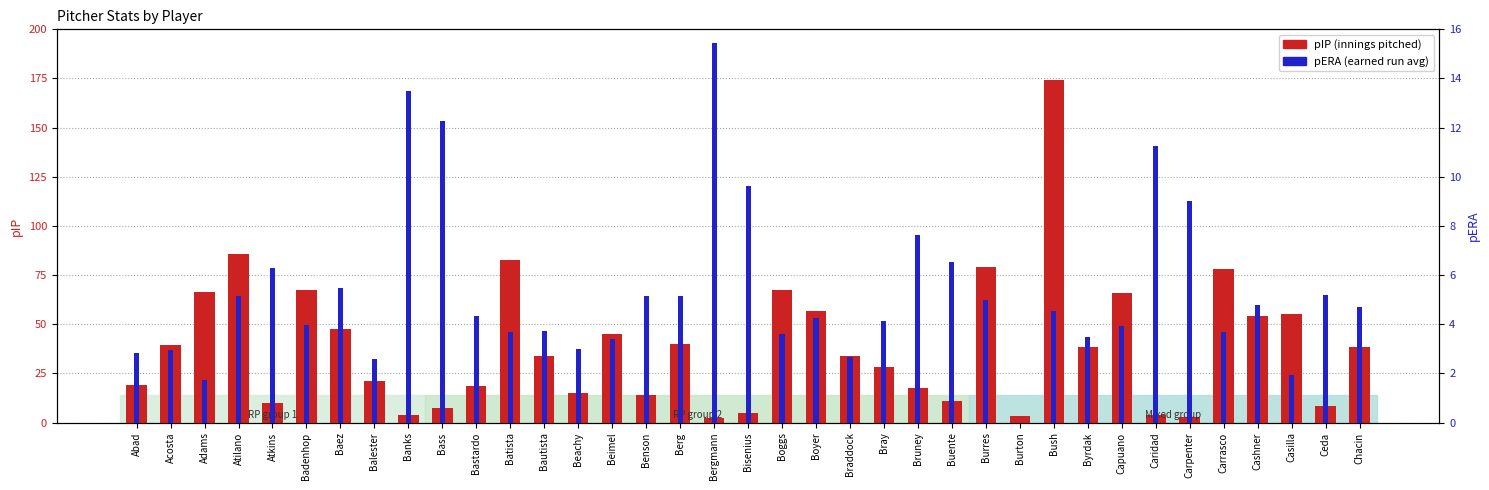

What is the sum of the pERA values at Badenhop and Carrasco?

7.7